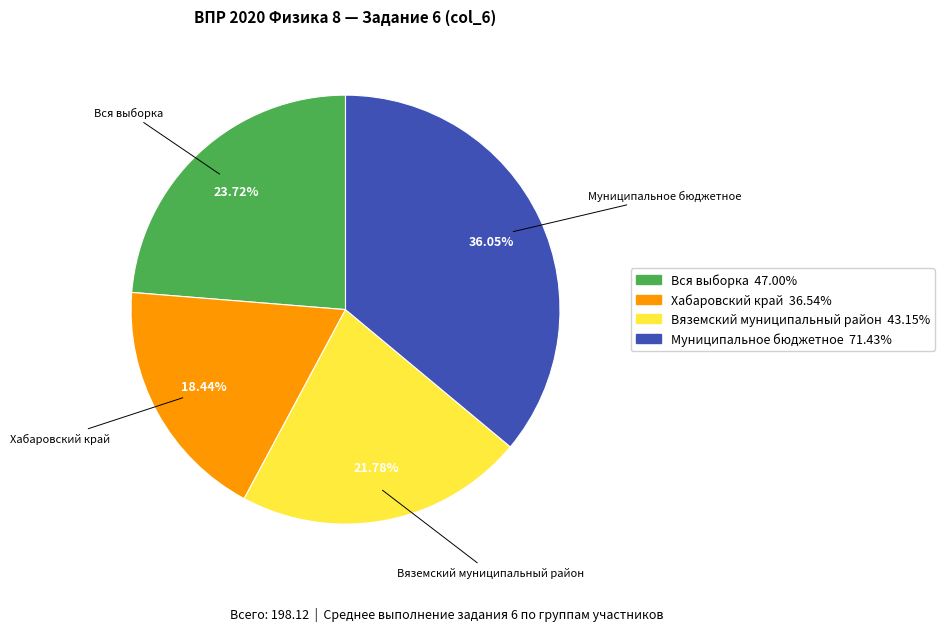

Is it true that Вся выборка is 15% of the pie?

False